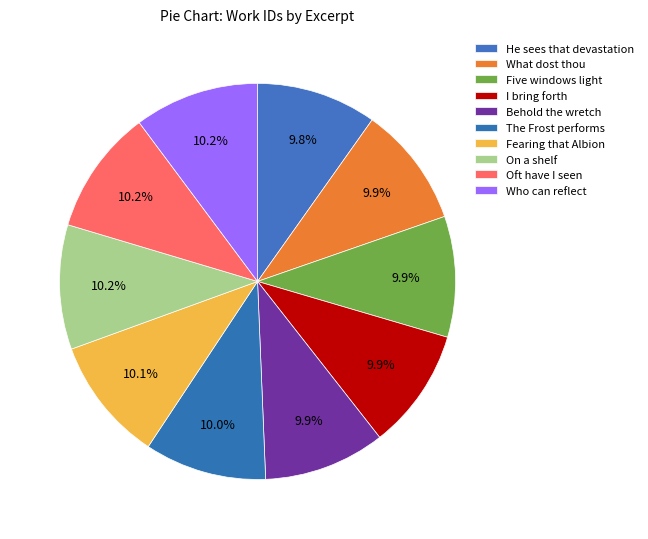

True or false: What dost thou accounts for 10% of the total.

True